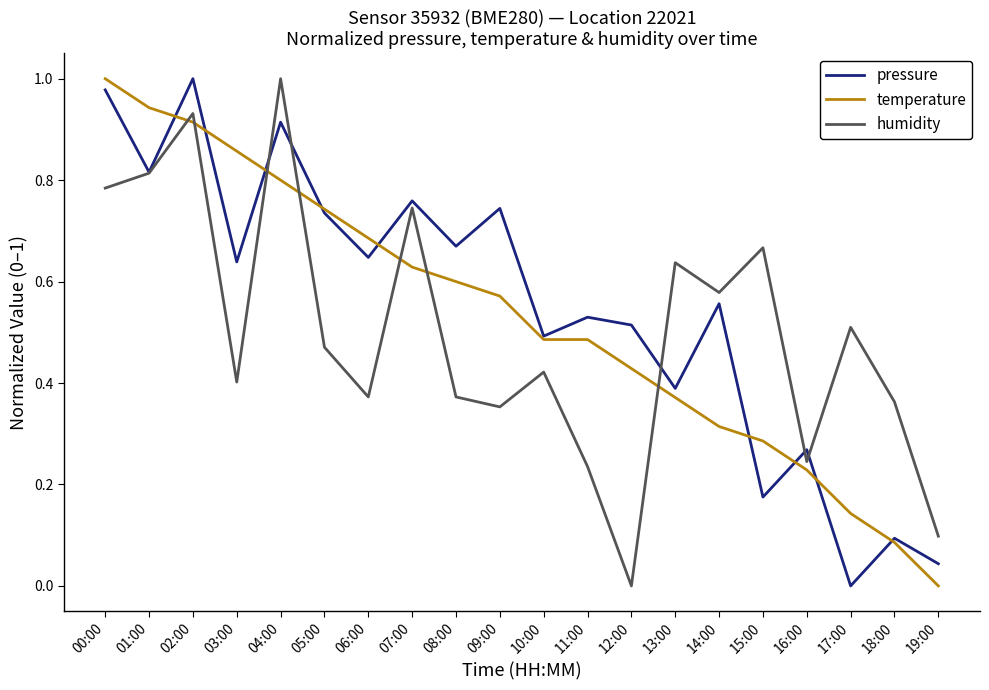

How many distinct data groups are displayed?

3